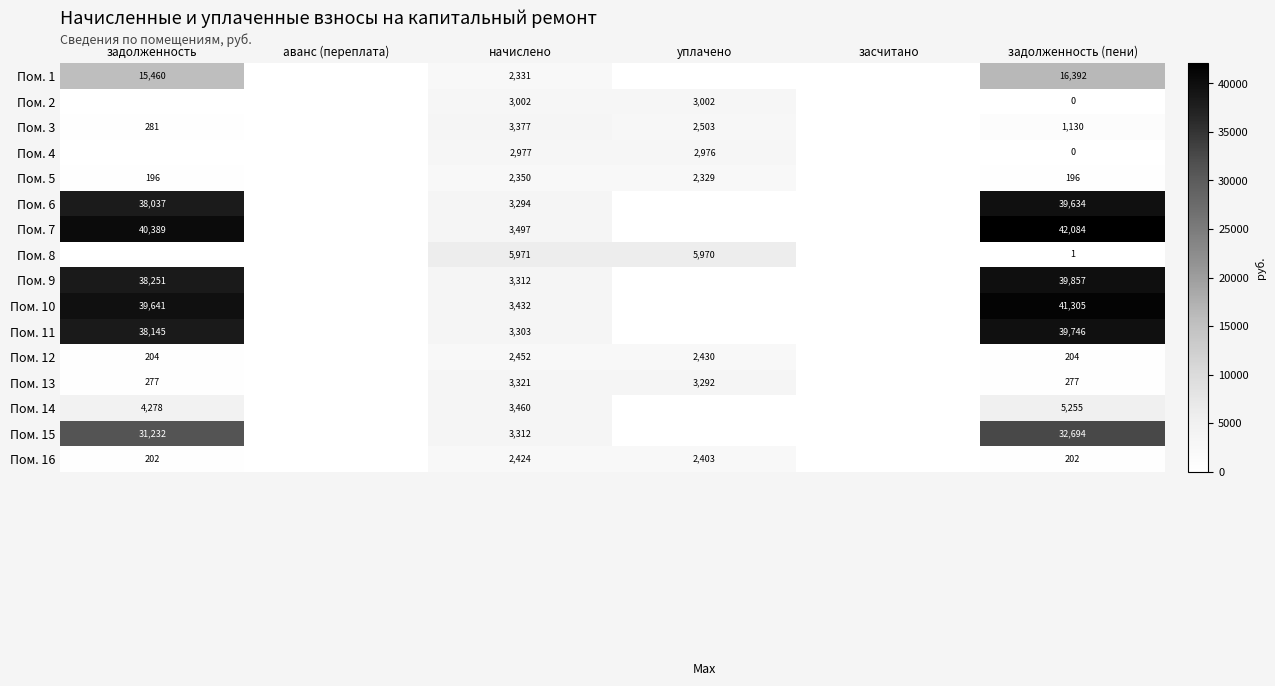

Is it true that Пом. 10 equals 41305 at задолженность (пени)?

True